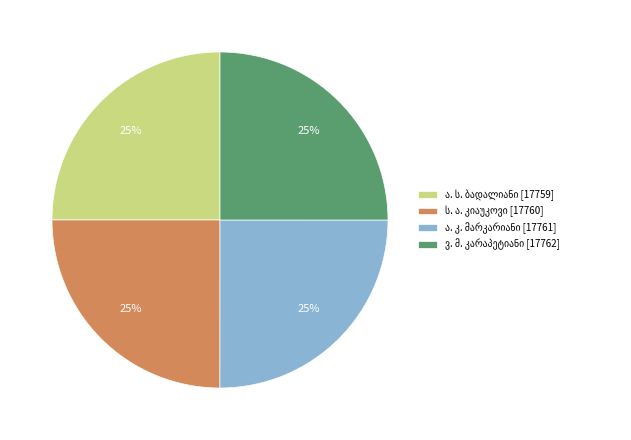

Is there a majority slice in this chart?

No